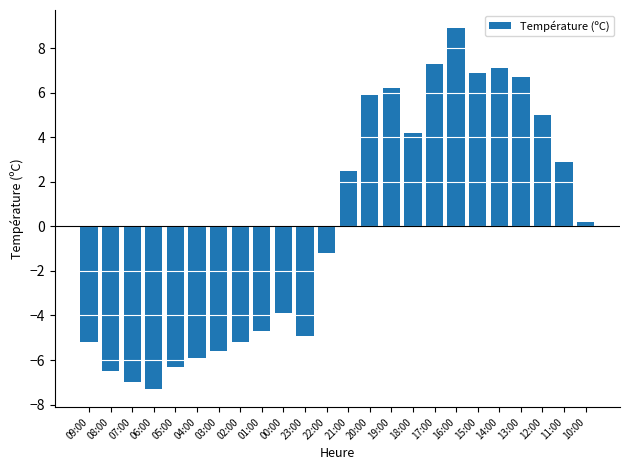

How many values are below 0?

12